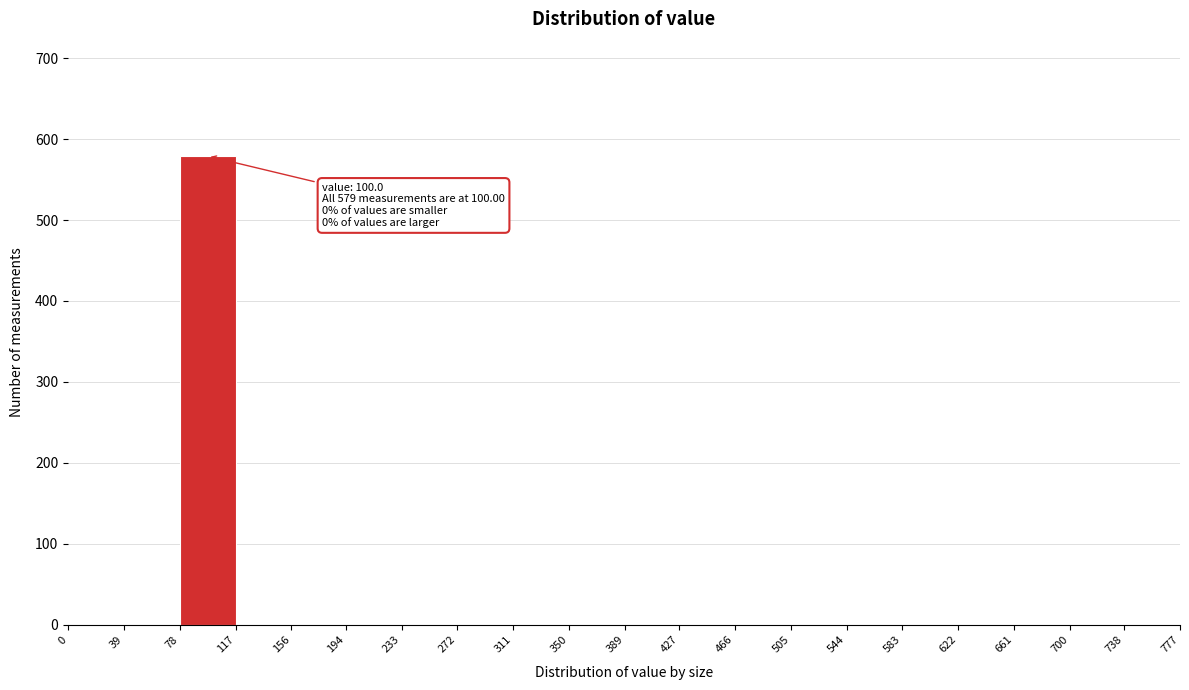

Which range on the x-axis has the tallest bar?

78 to 117